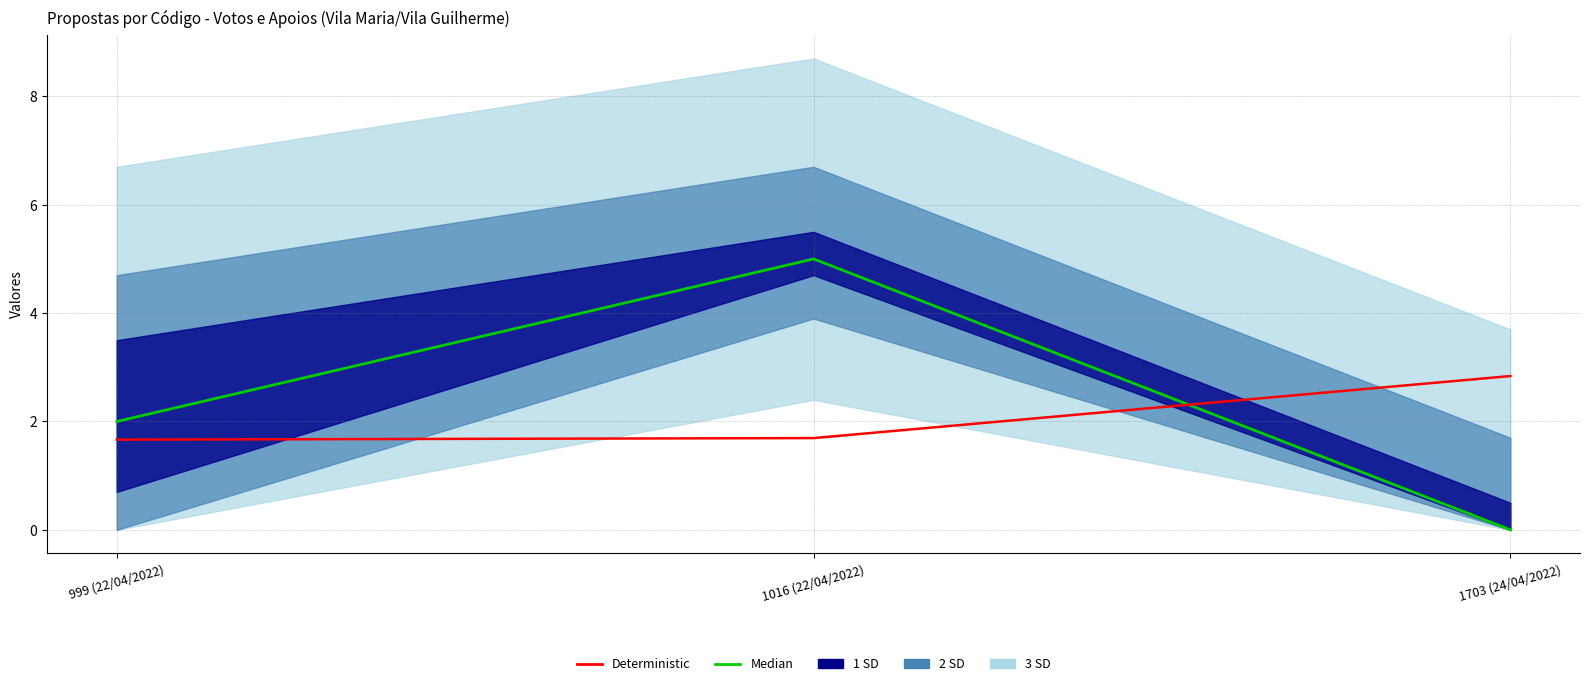

What is the label of the 2nd point from the right?

1016 (22/04/2022)